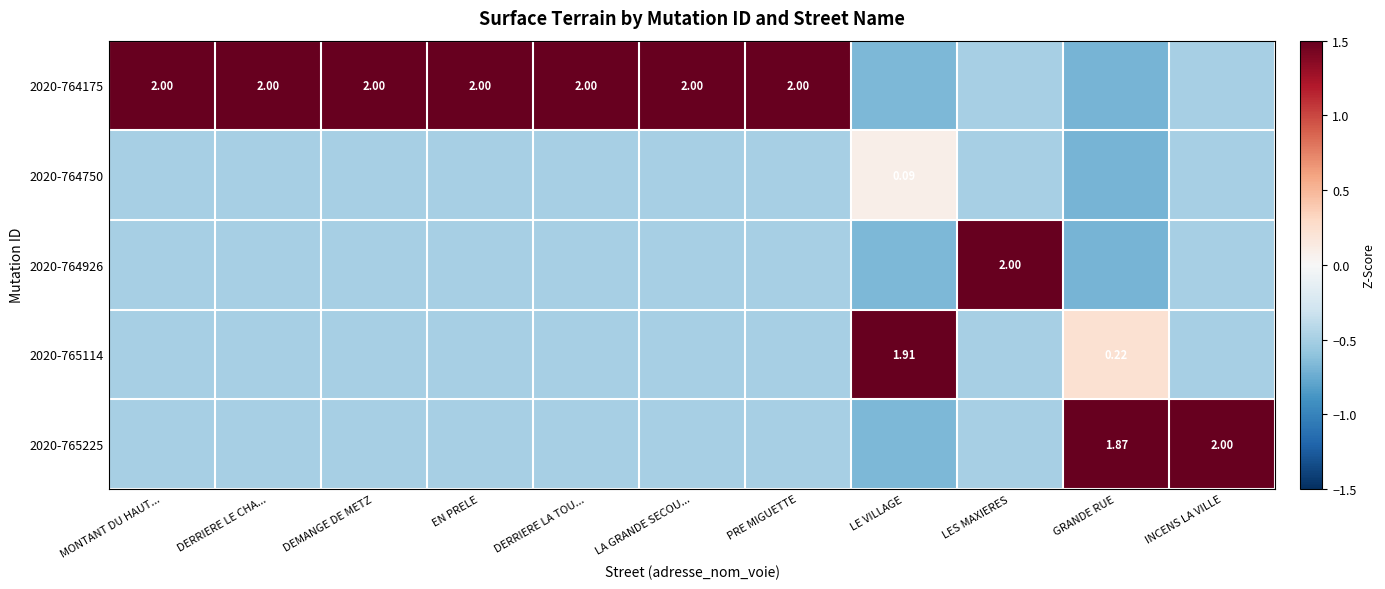

Is it true that 2020-764750 equals -0.2 at DERRIERE LA TOU...?

False